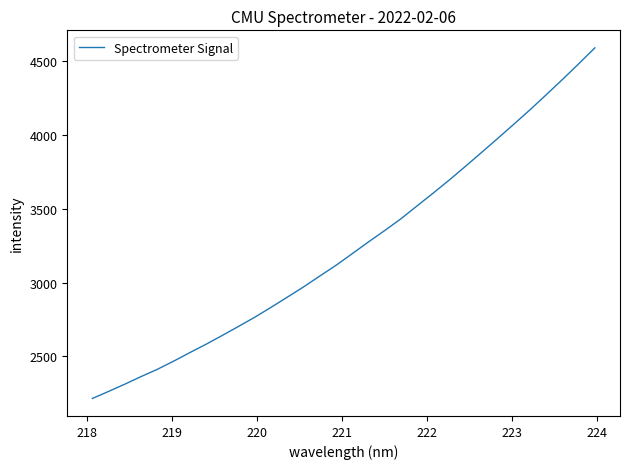

What is the maximum value shown in the chart?

4589.5